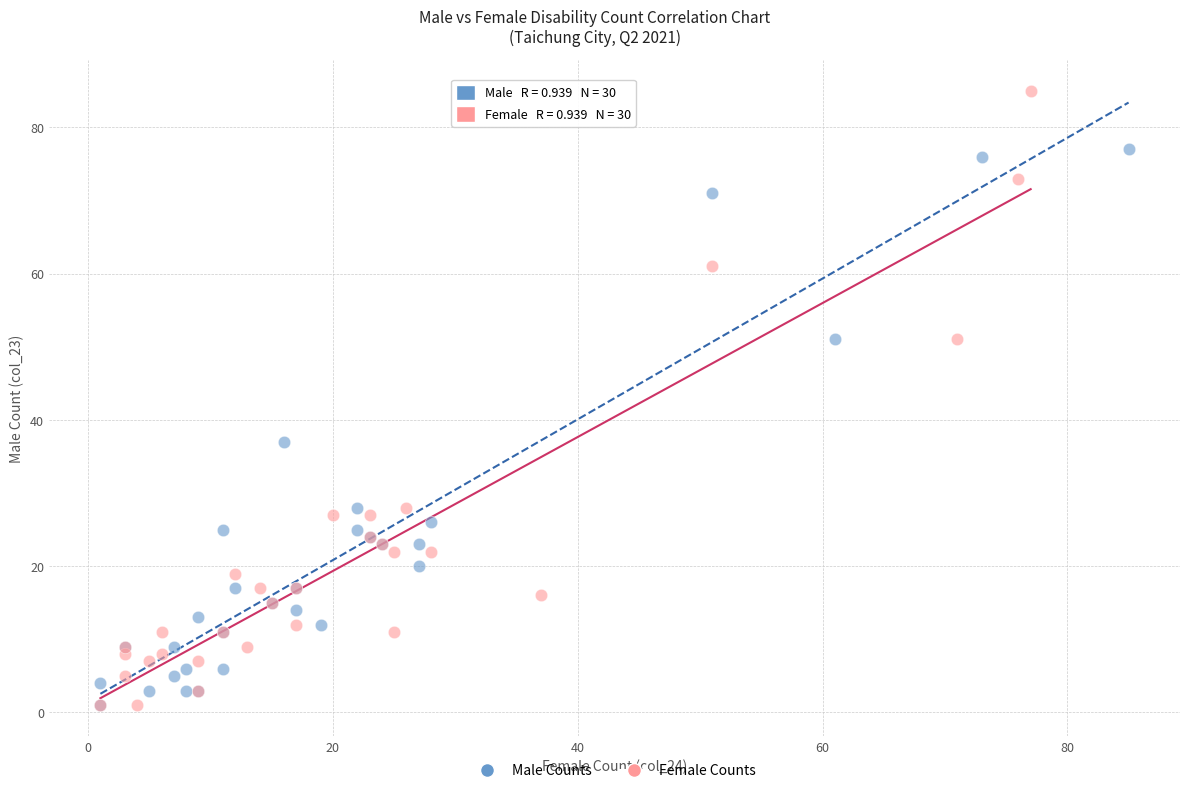

Which series has the widest spread of Y values?

Female Counts